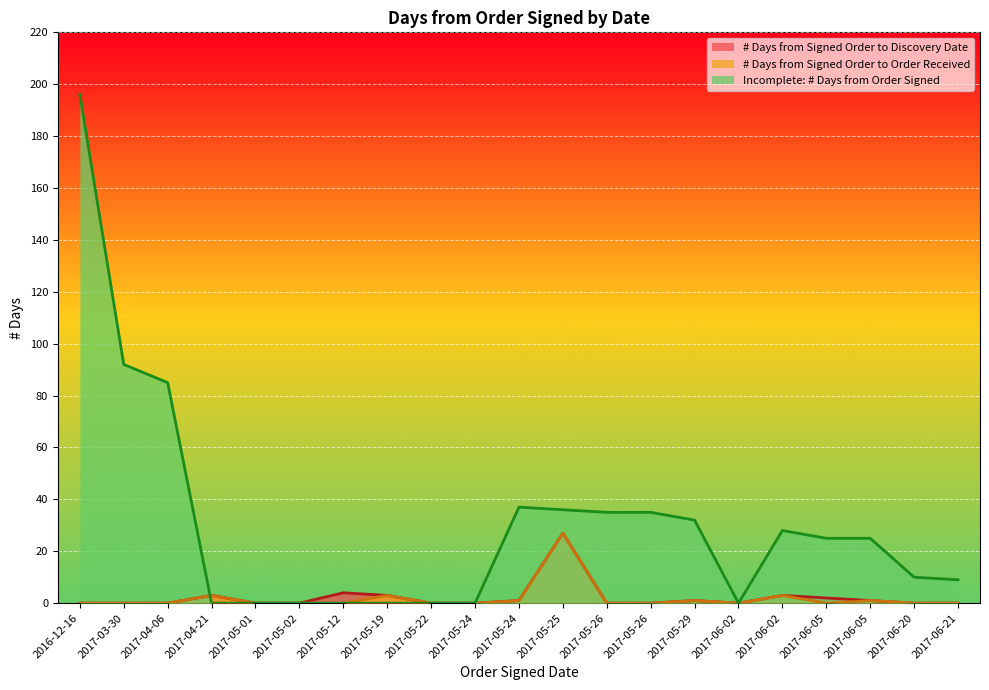

Reading left to right, list all the values displayed in this chart.

# Days from Signed Order to Discovery Date: 2016-12-16=0	2017-03-30=0	2017-04-06=0	2017-04-21=3	2017-05-01=0	2017-05-02=0	2017-05-12=4	2017-05-19=3	2017-05-22=0	2017-05-24=0	2017-05-24=1	2017-05-25=27	2017-05-26=0	2017-05-26=0	2017-05-29=1	2017-06-02=0	2017-06-02=3	2017-06-05=2	2017-06-05=1	2017-06-20=0	2017-06-21=0
# Days from Signed Order to Order Received: 2016-12-16=0	2017-03-30=0	2017-04-06=0	2017-04-21=3	2017-05-01=0	2017-05-02=0	2017-05-12=0	2017-05-19=3	2017-05-22=0	2017-05-24=0	2017-05-24=1	2017-05-25=27	2017-05-26=0	2017-05-26=0	2017-05-29=1	2017-06-02=0	2017-06-02=3	2017-06-05=0	2017-06-05=1	2017-06-20=0	2017-06-21=0
Incomplete: # Days from Order Signed: 2016-12-16=196	2017-03-30=92	2017-04-06=85	2017-04-21=0	2017-05-01=0	2017-05-02=0	2017-05-12=0	2017-05-19=0	2017-05-22=0	2017-05-24=0	2017-05-24=37	2017-05-25=36	2017-05-26=35	2017-05-26=35	2017-05-29=32	2017-06-02=0	2017-06-02=28	2017-06-05=25	2017-06-05=25	2017-06-20=10	2017-06-21=9